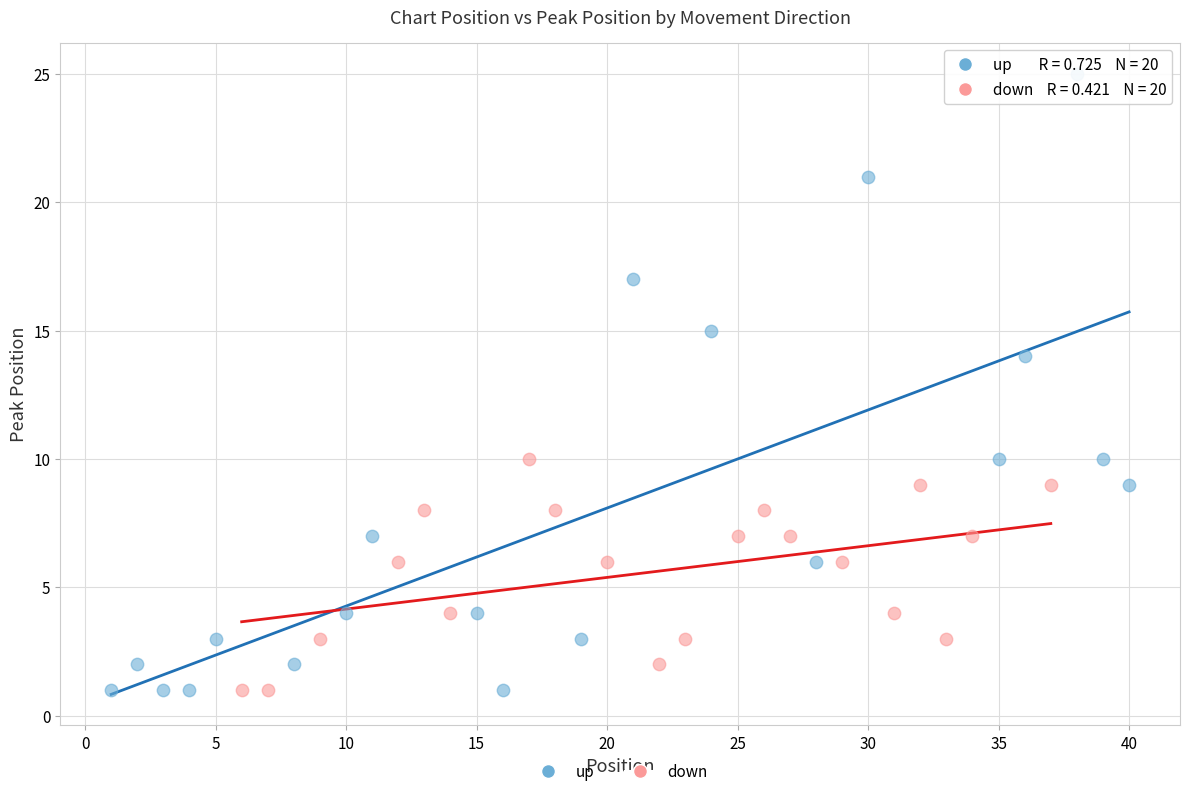

Which series has the largest Y range (max minus min)?

up